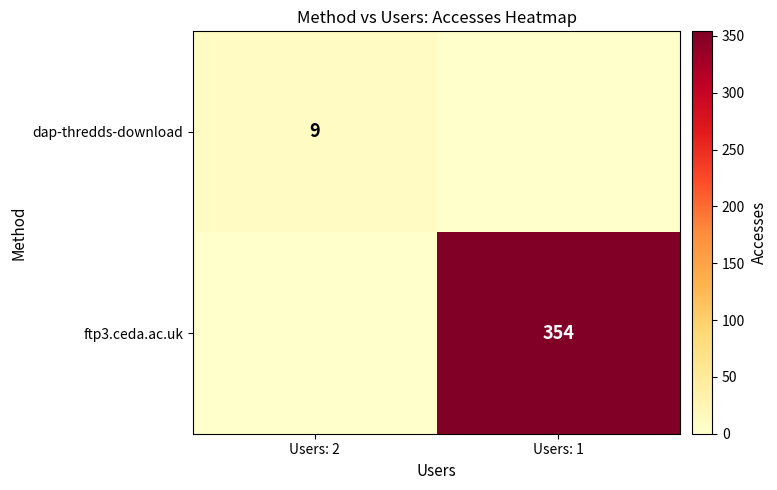

The value of ftp3.ceda.ac.uk at Users: 1 is 354. True or false?

True